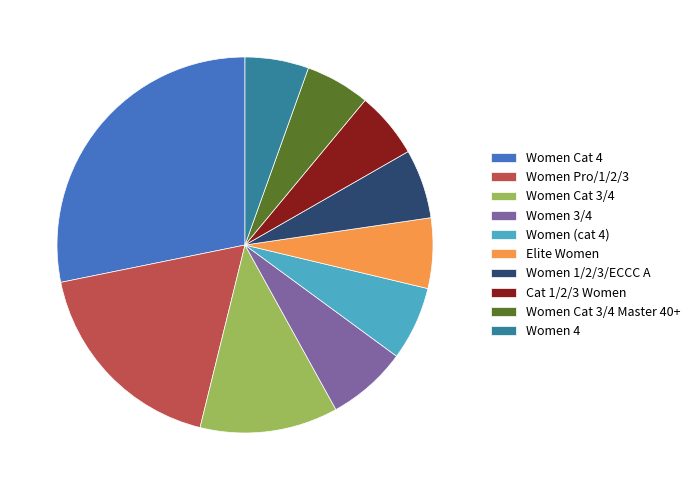

Which category has the biggest portion of the pie?

Women Cat 4